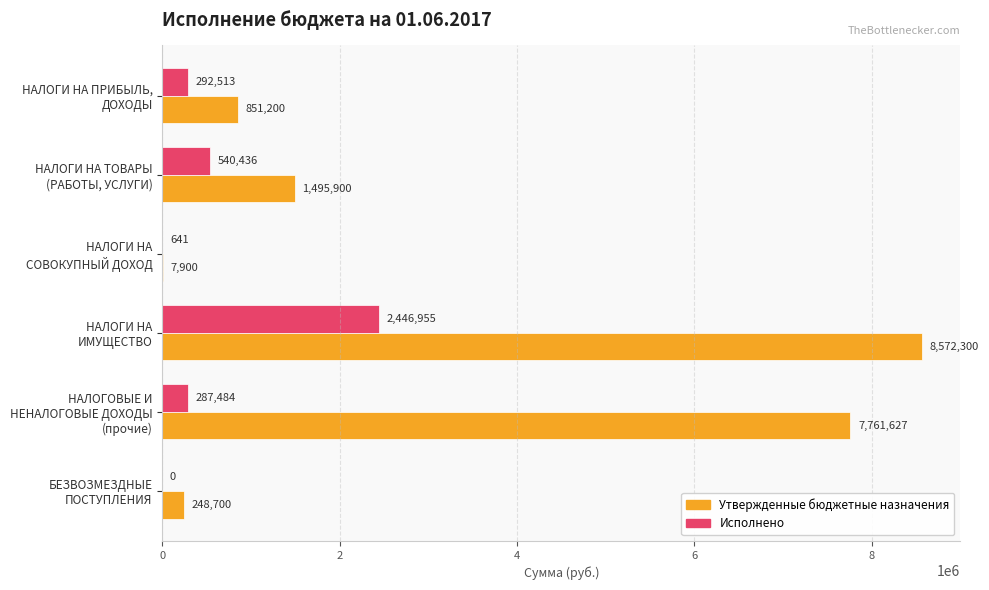

What is the greatest value displayed?

8572300.0